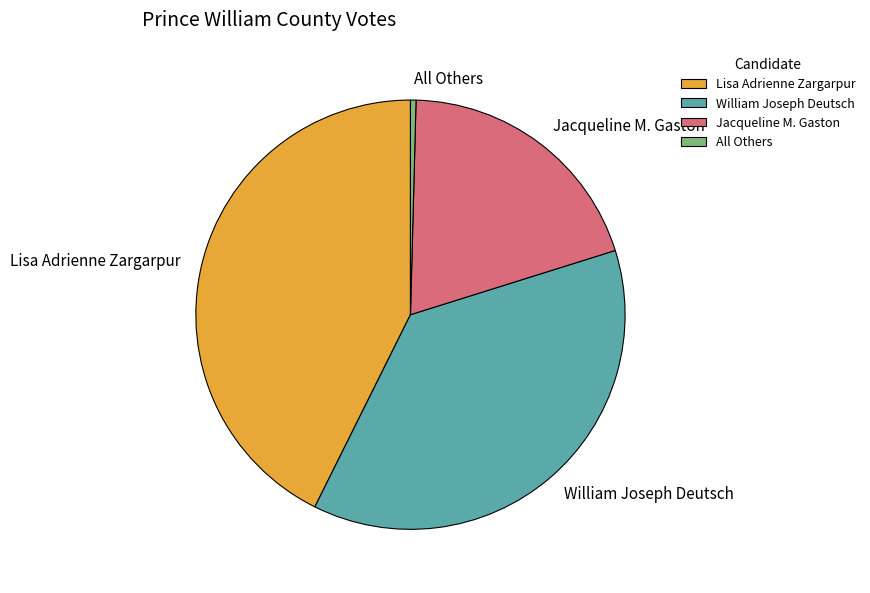

True or false: Jacqueline M. Gaston accounts for 6% of the total.

False